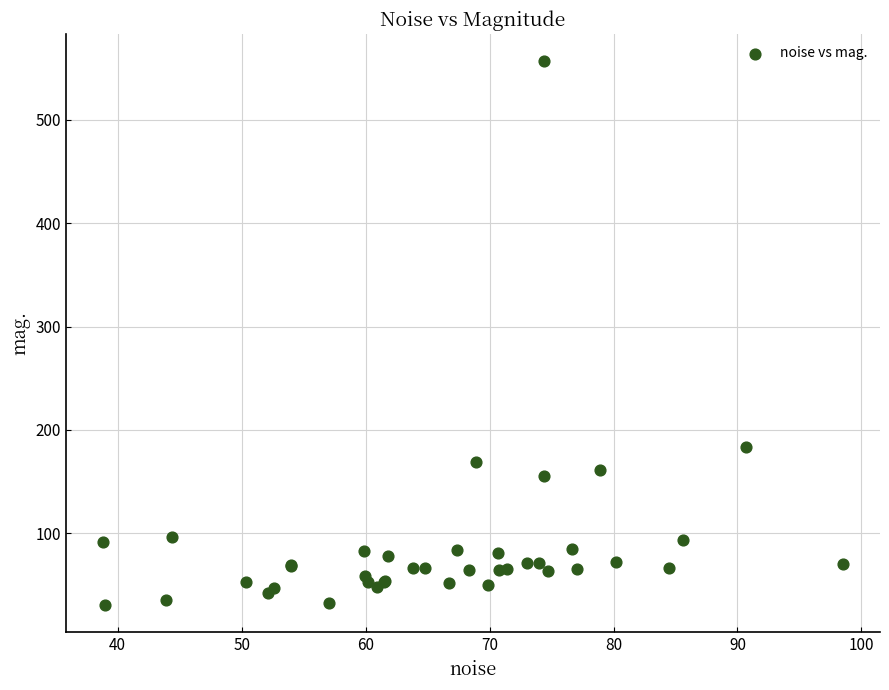

What Y value in the scatter plot is closest to 293?

183.8